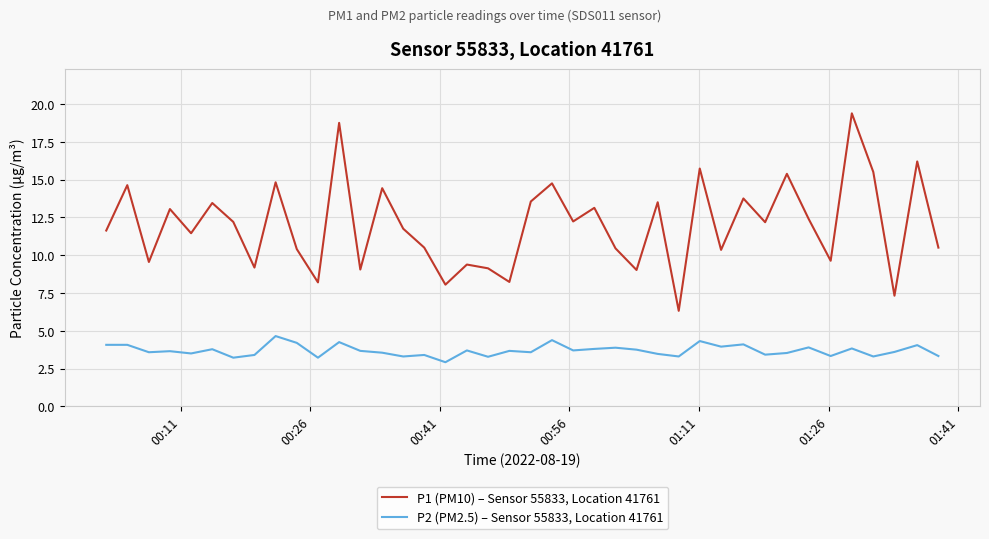

Rank the series by their maximum value, from lowest to highest.

P2 (PM2.5) – Sensor 55833, Location 41761, P1 (PM10) – Sensor 55833, Location 41761